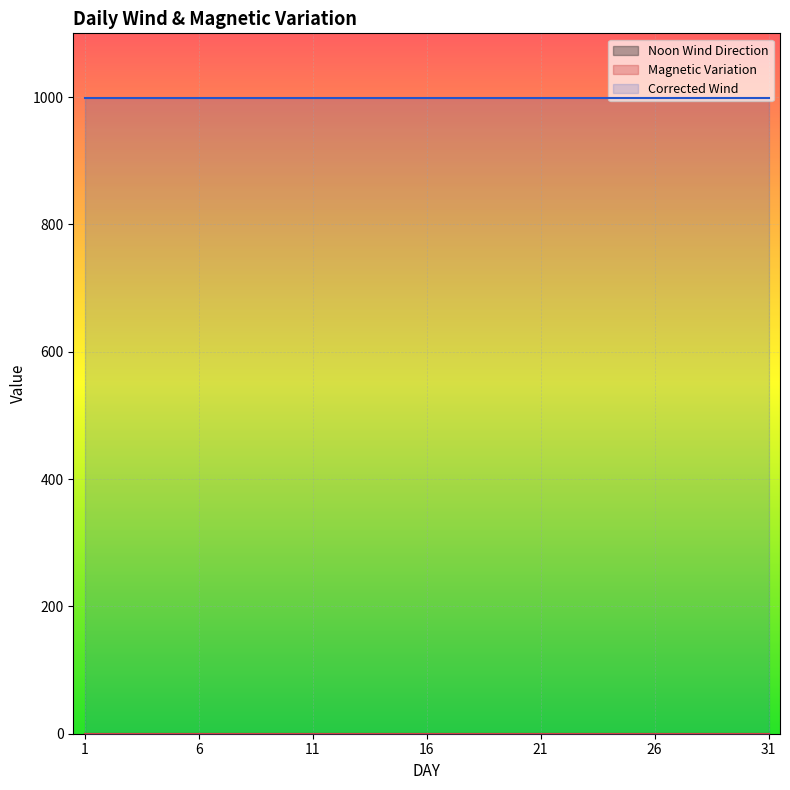

How many lines are shown in the chart?

3